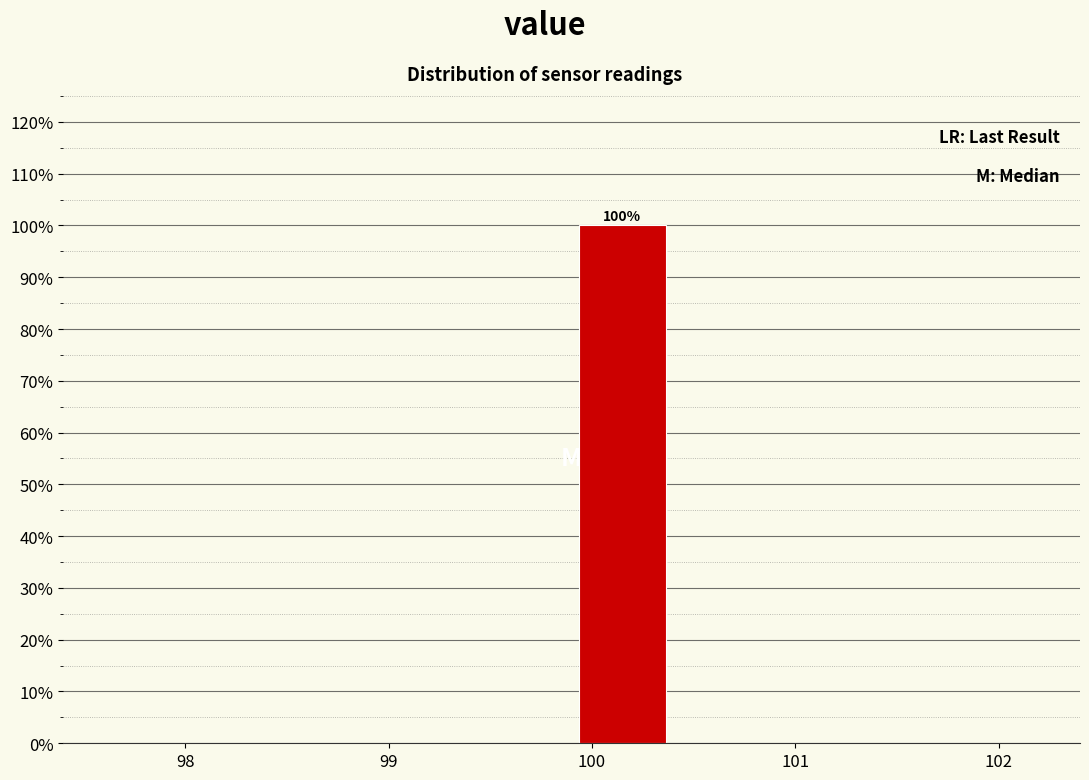

Over which range of the x-axis is the bar tallest?

99.9 to 100.4